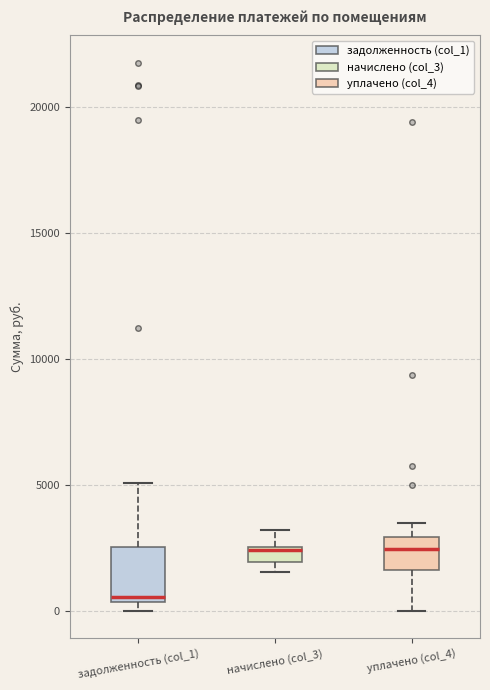

Which box is the tallest, from its lower edge to its upper edge?

задолженность (col_1)